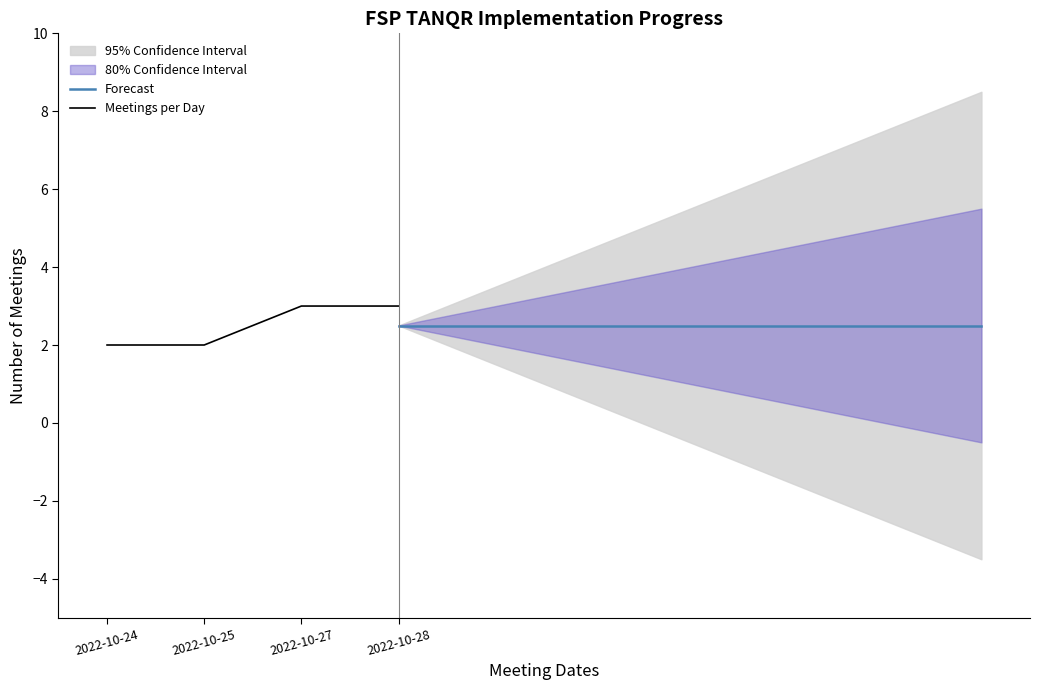

Which category has the highest value across all series?

2022-10-27